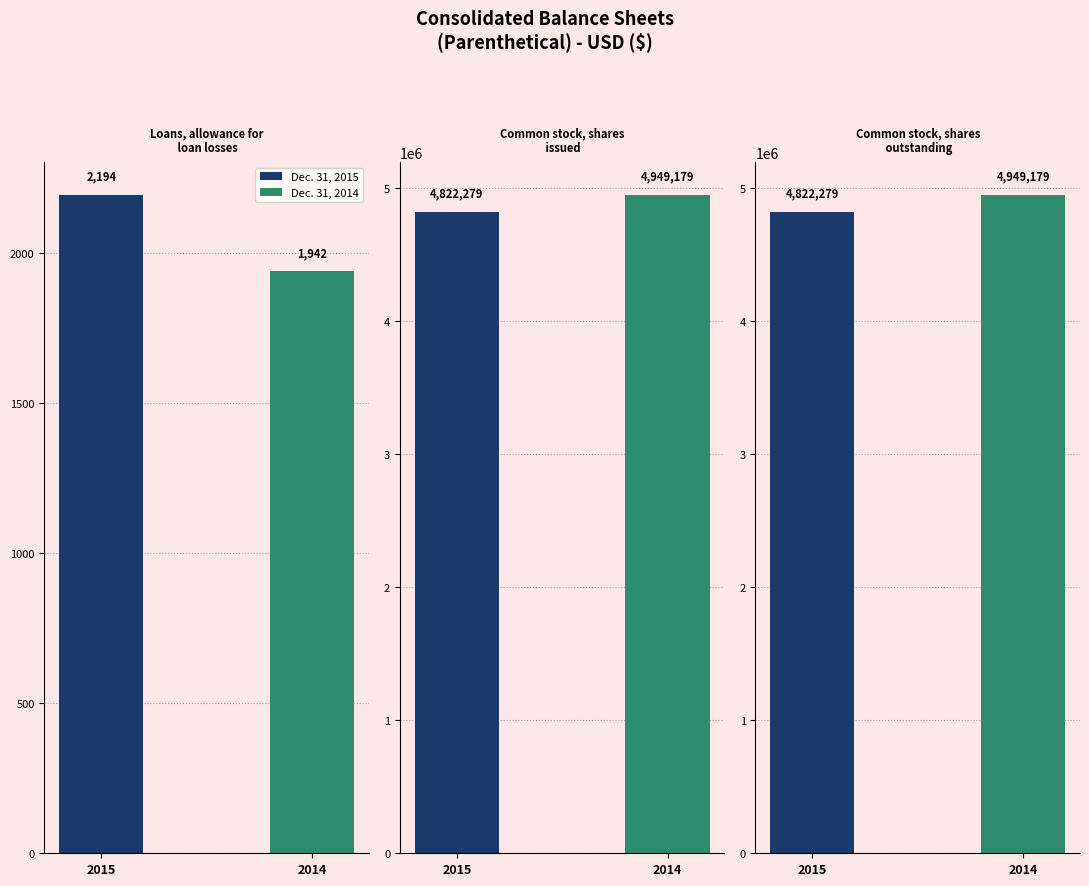

What is the value of the Dec. 31, 2014 bar at the 1st from the left?

1942